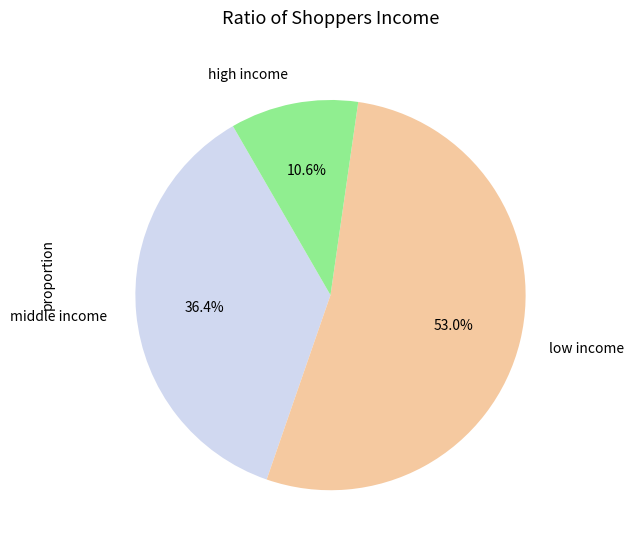

What percentage do low income and high income together represent?

63.6%